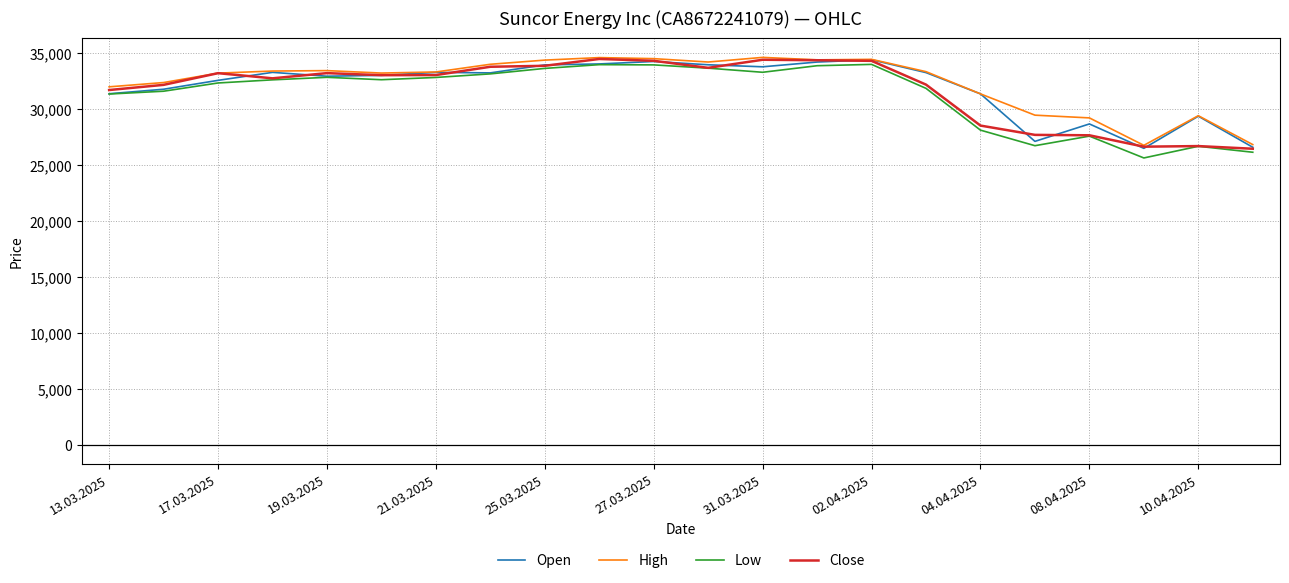

What is the minimum value shown in the chart?

25634